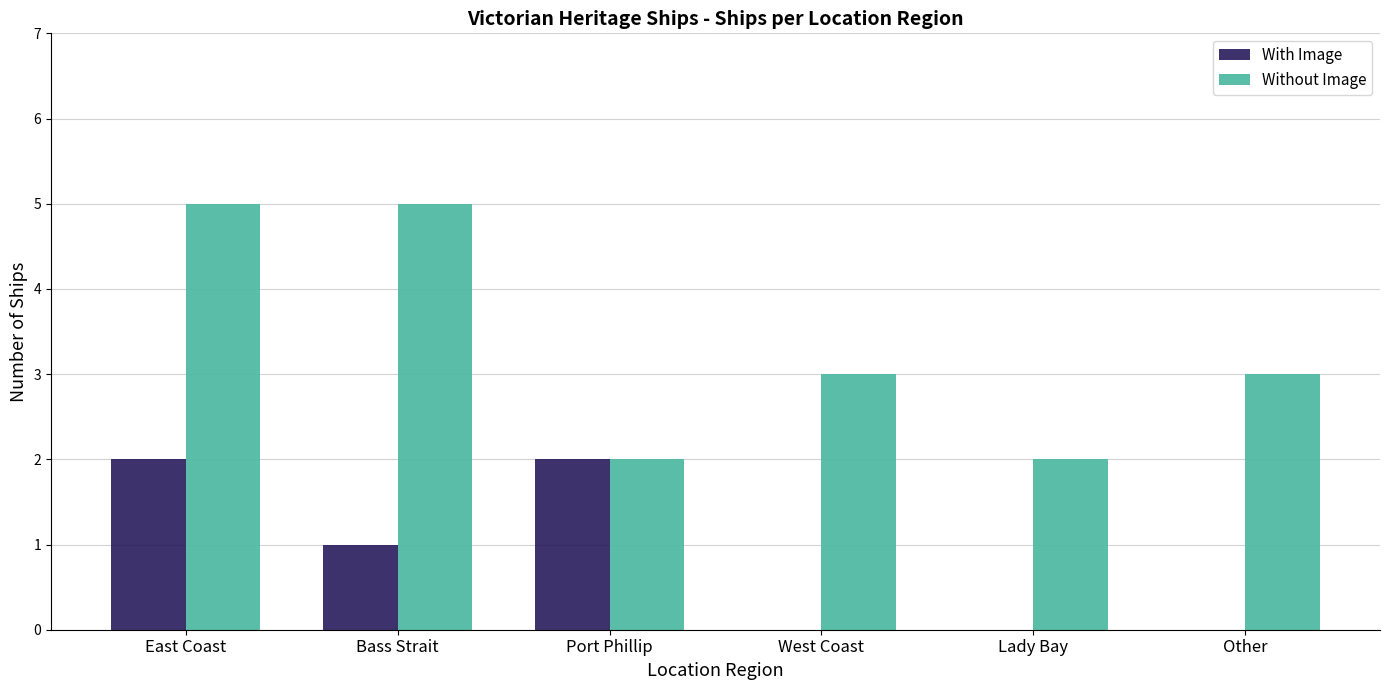

Which series has the largest range (max minus min)?

Without Image